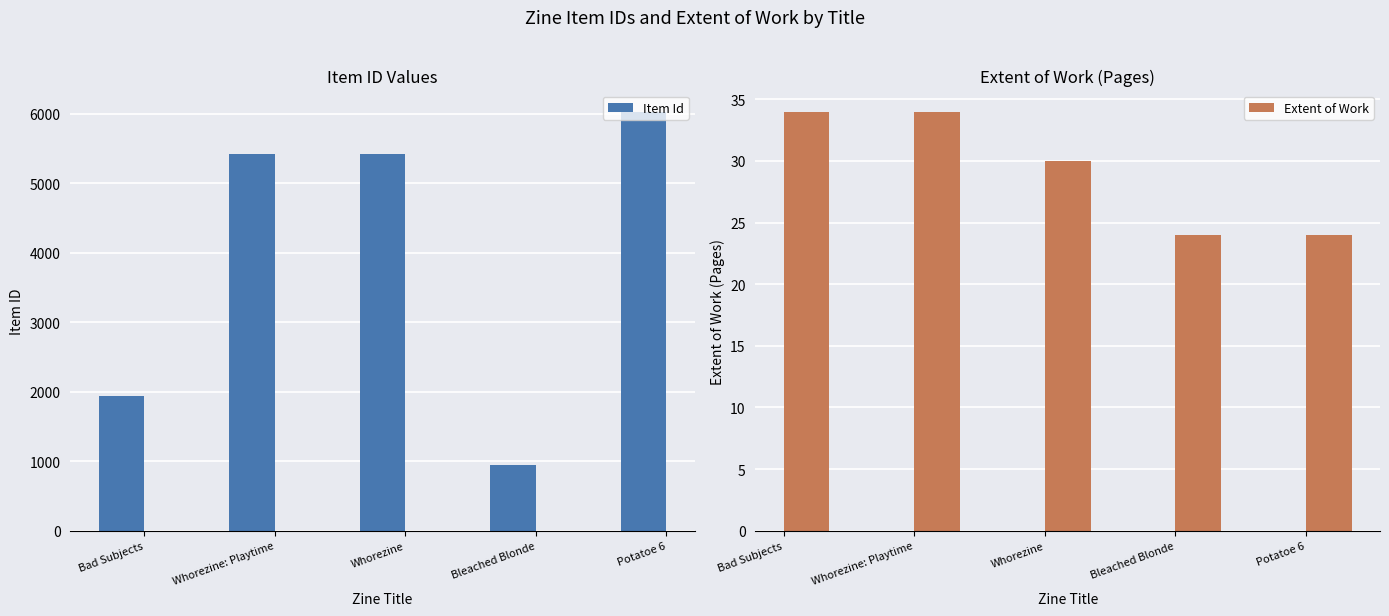

Which has a higher value, Whorezine: Playtime or Bleached Blonde?

Whorezine: Playtime